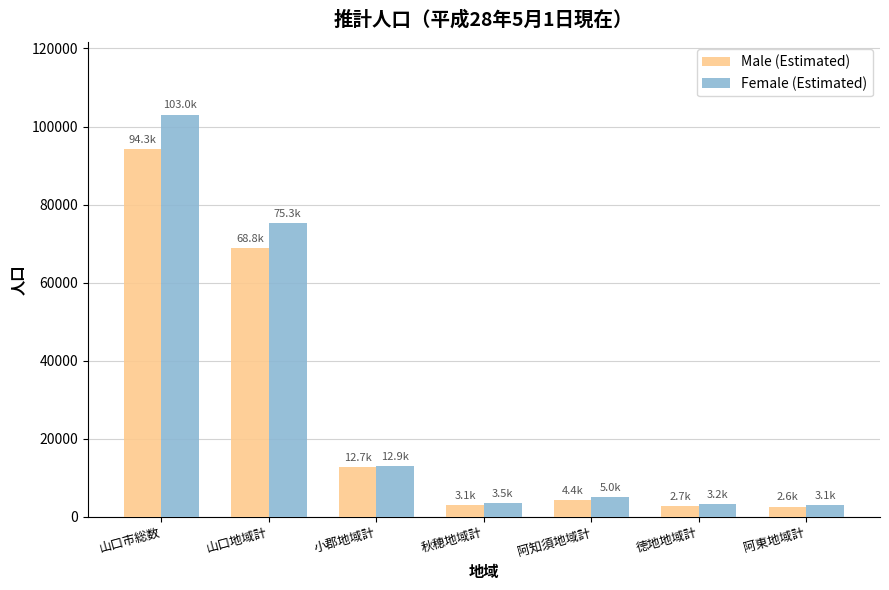

Which series has the largest range (max minus min)?

Female (Estimated)